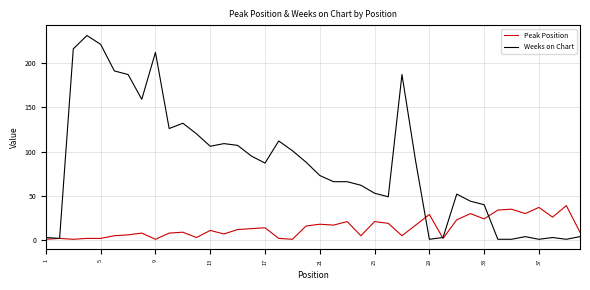

Which series has the largest range (max minus min)?

Weeks on Chart